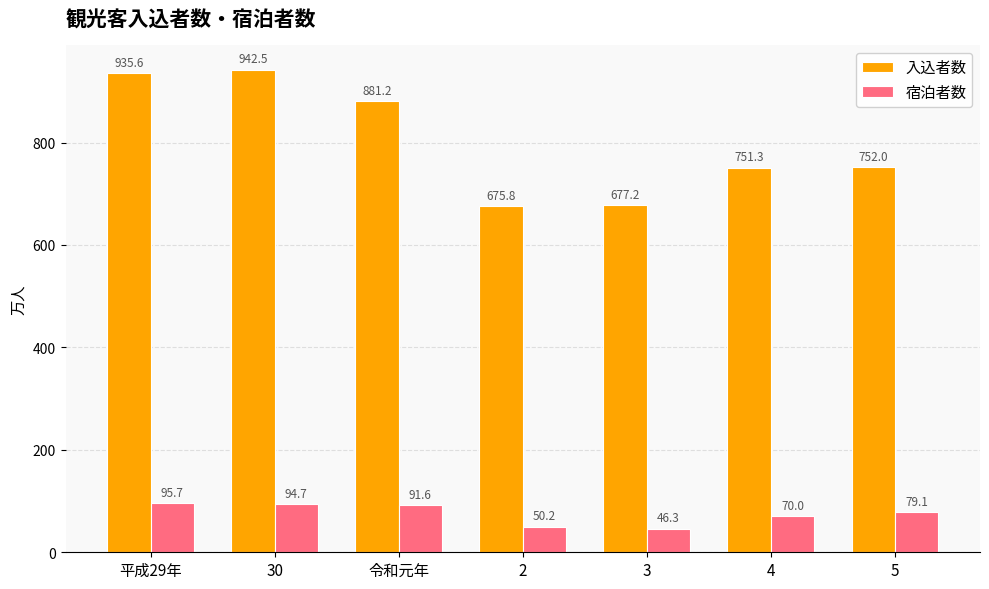

Which category has the lowest value in the 入込者数 series?

2